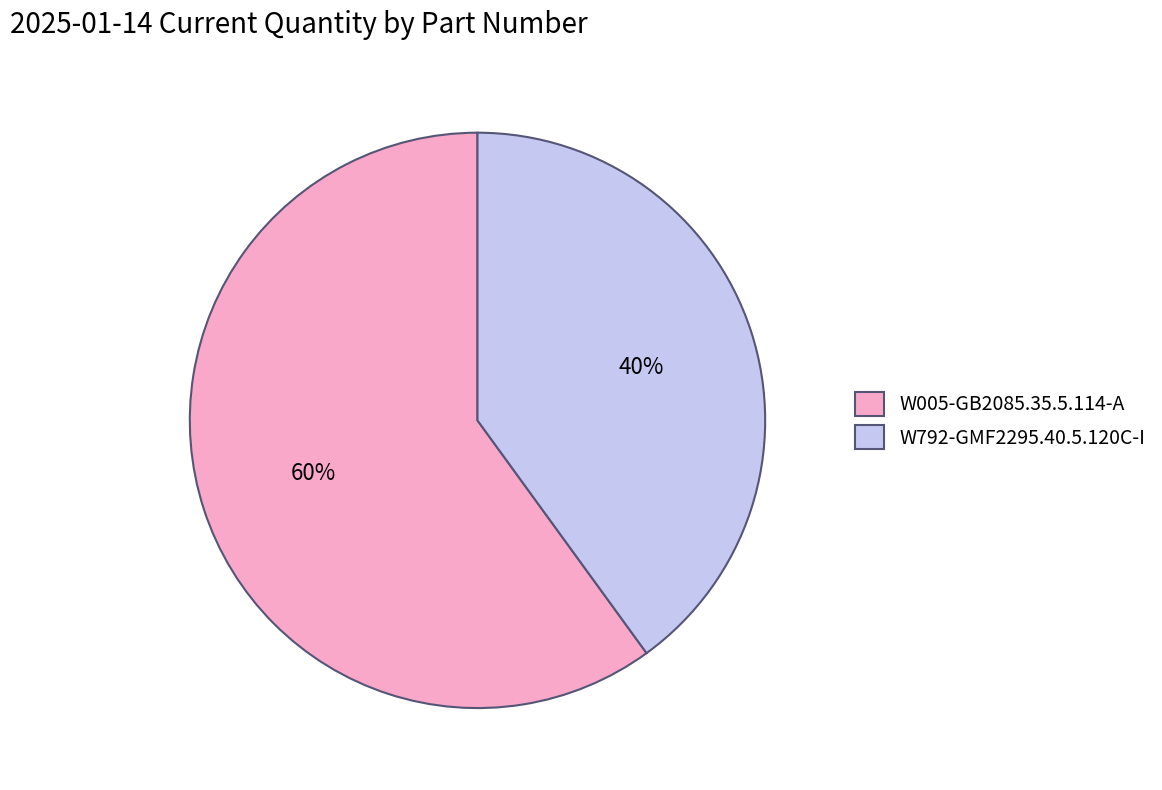

What is the majority slice?

W005-GB2085.35.5.114-A